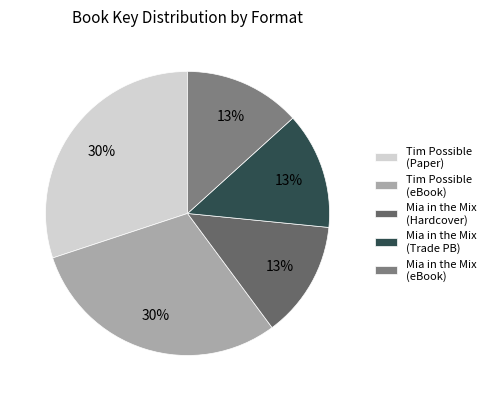

What percentage is the Tim Possible (eBook) slice, to the nearest percent?

30%